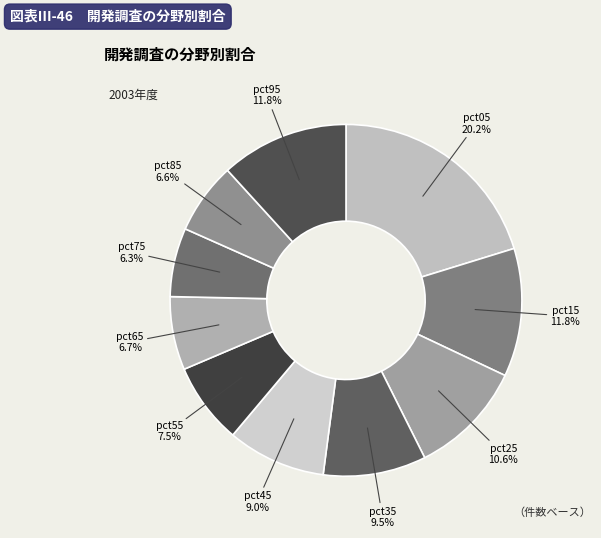

How many slices are in this pie chart?

10